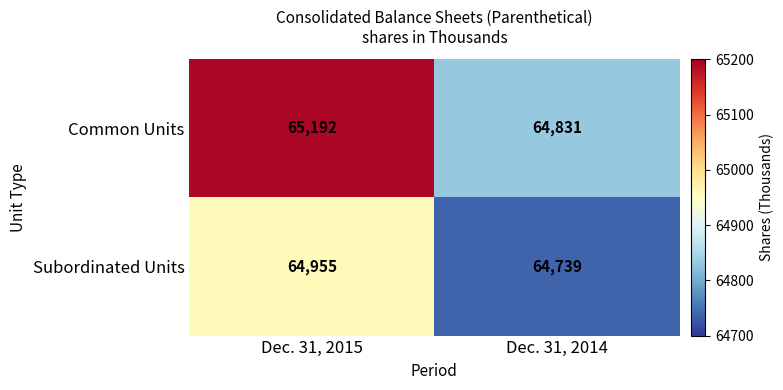

What is the spread (max minus min) of values at Dec. 31, 2015?

237